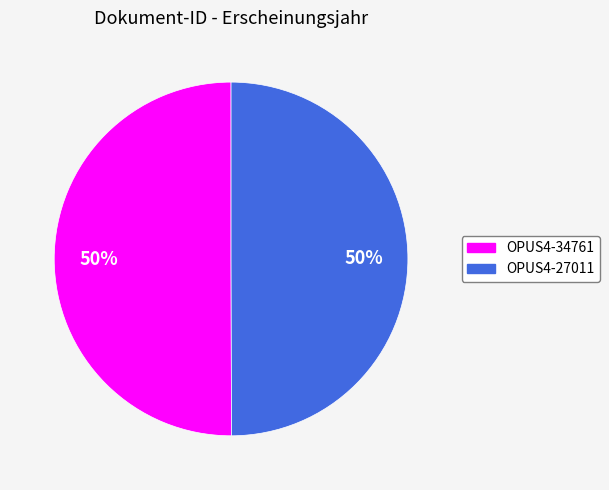

Is it true that OPUS4-27011 is 43% of the pie?

False